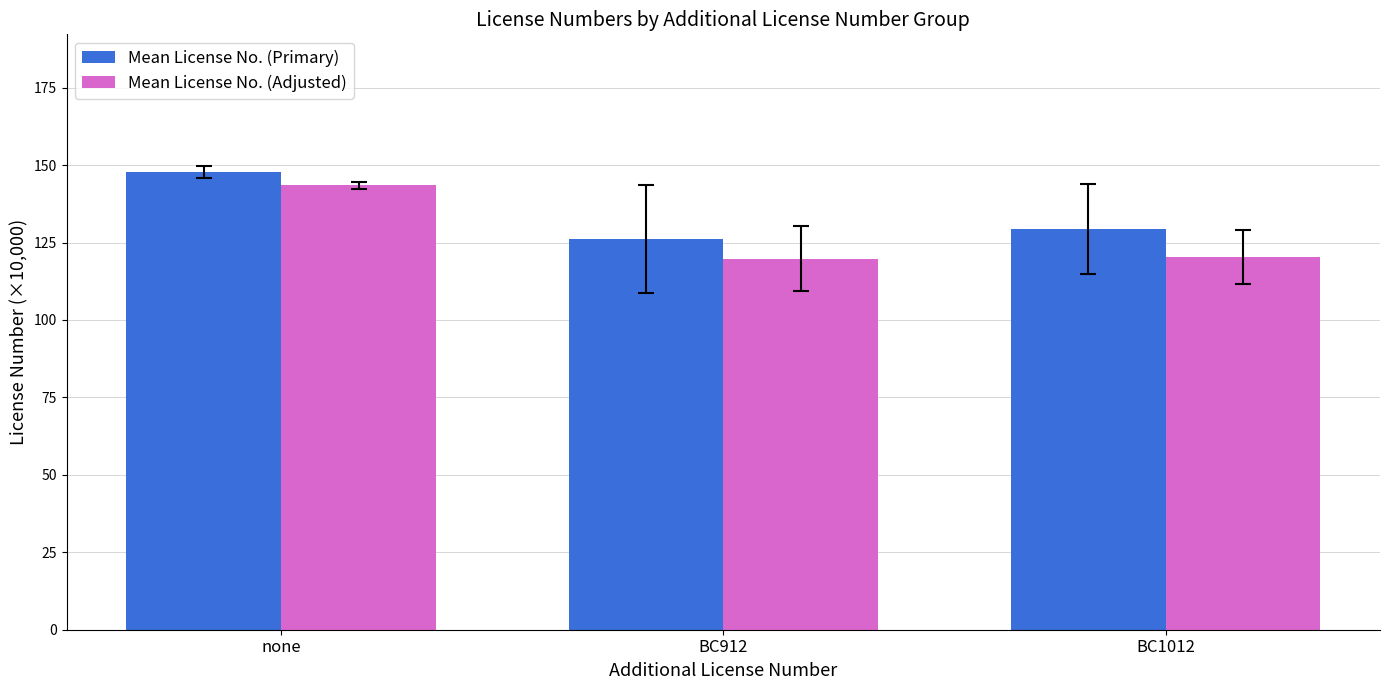

True or false: Mean License No. (Adjusted) has a value of 143.4 at none.

True